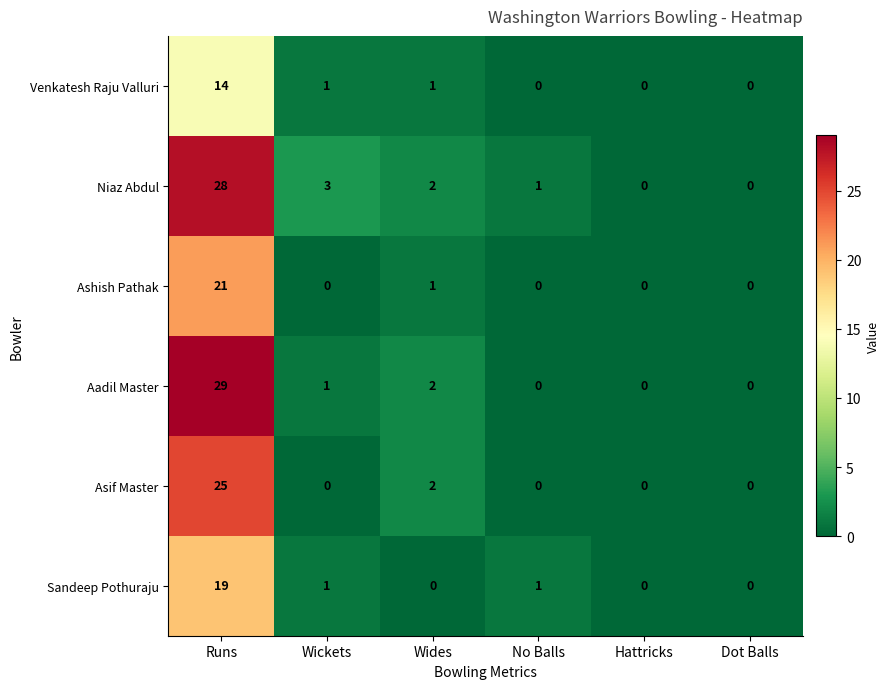

What is the difference between the highest and lowest values at Wides?

2